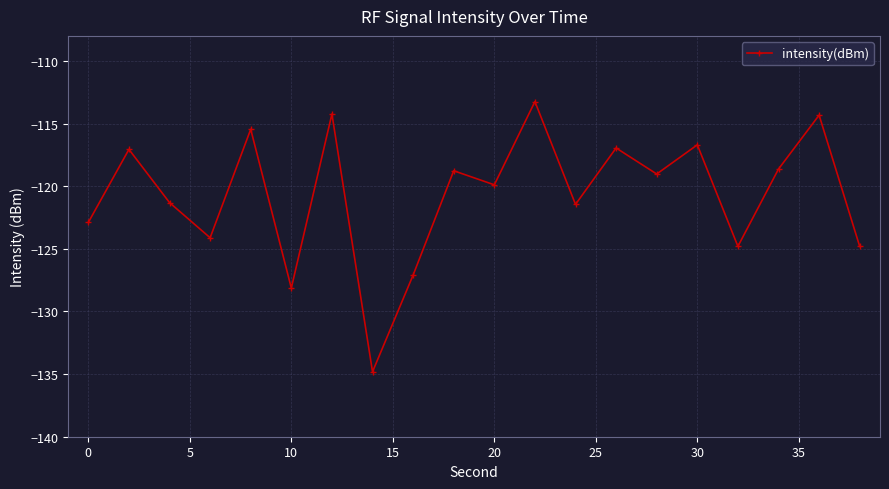

What is the value of the 2nd point from the left?

-117.1